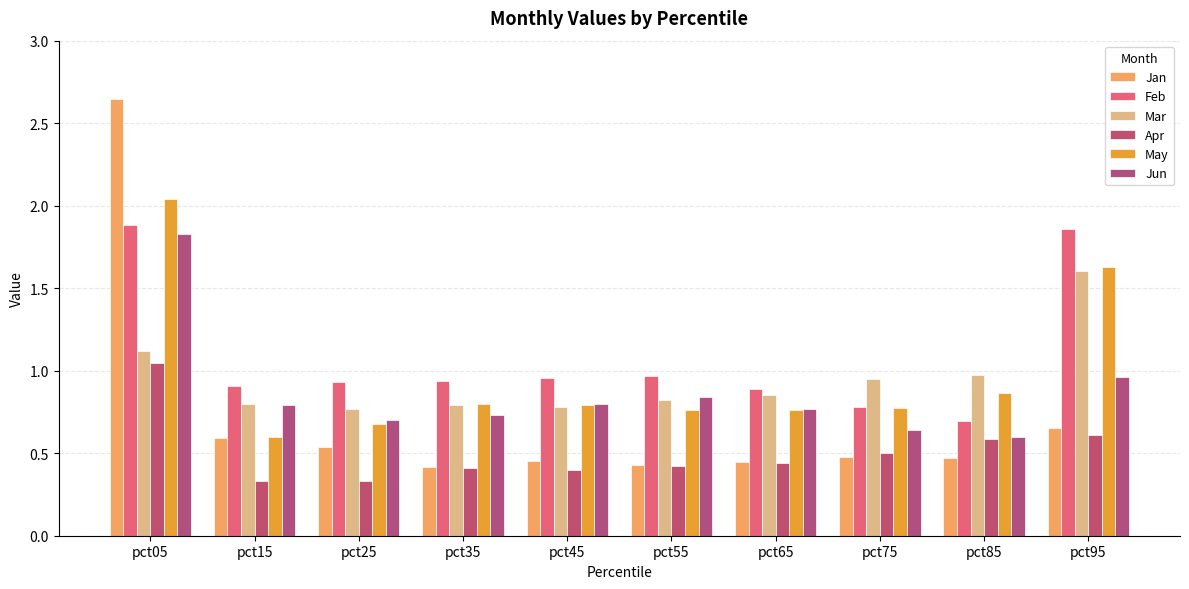

Which category has the highest value across all series?

pct05